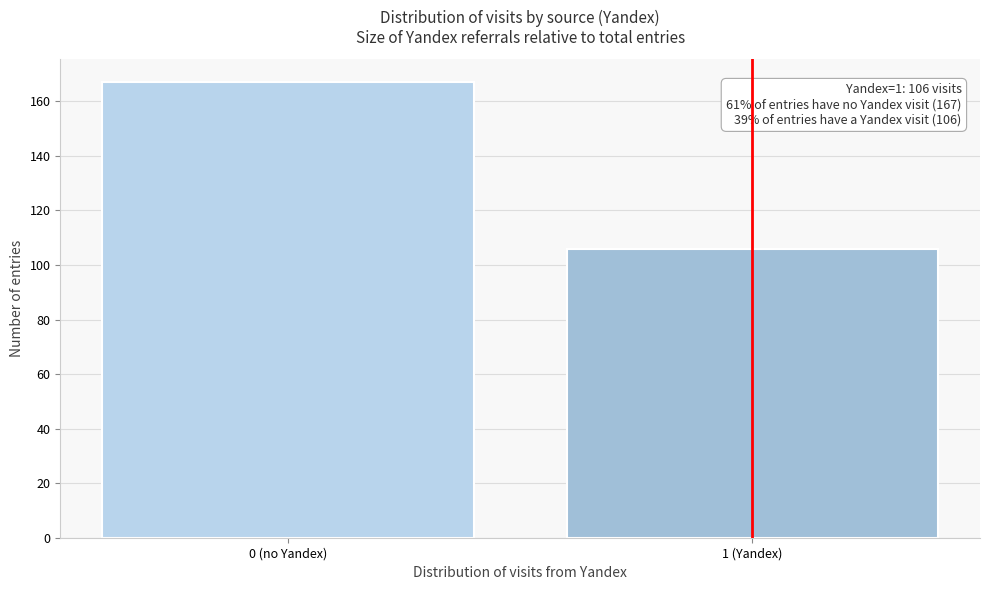

Reading left to right, transcribe all the data shown in this chart.

0 (no Yandex)=167	1 (Yandex)=106